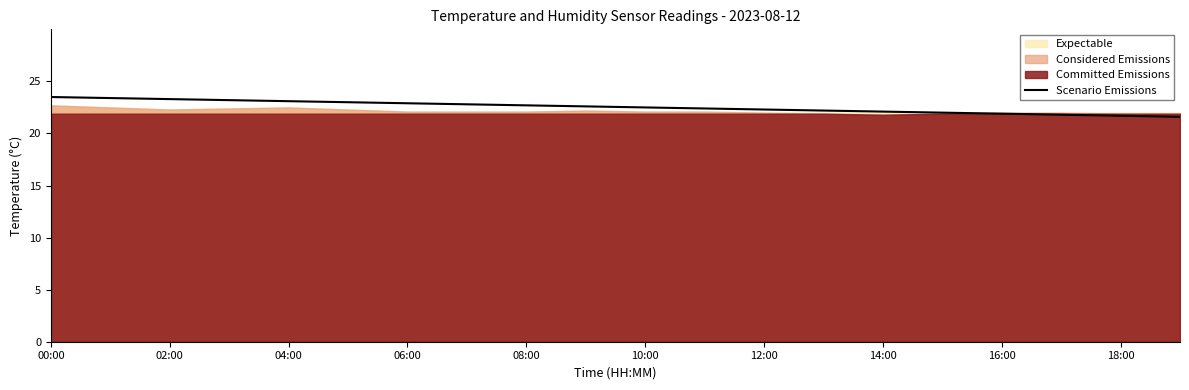

Is it true that Scenario Emissions equals 15.3 at 00:00?

False